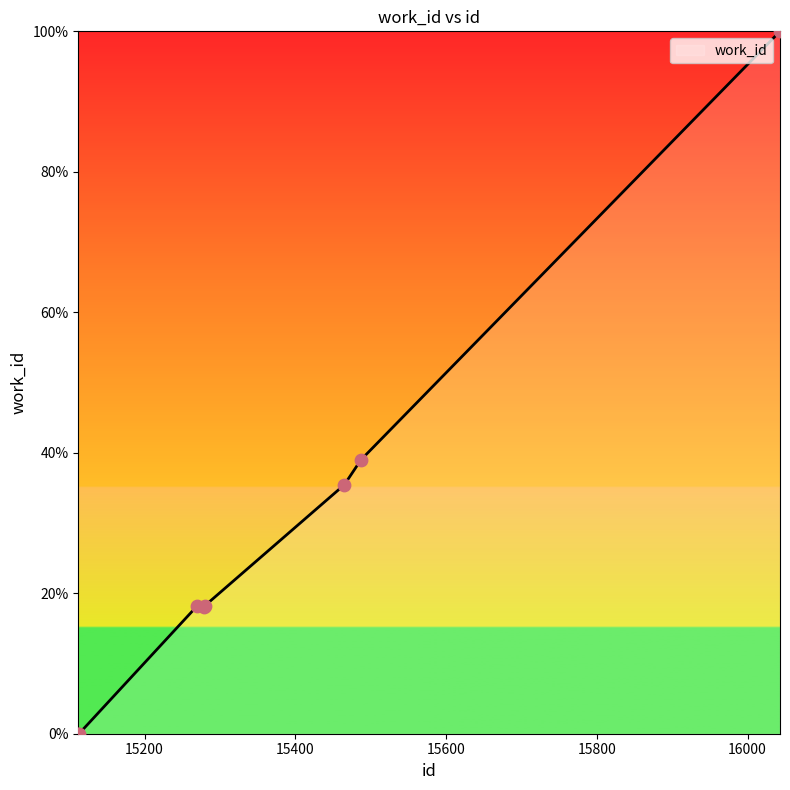

True or false: there are more than 0 points higher than both neighbors.

True